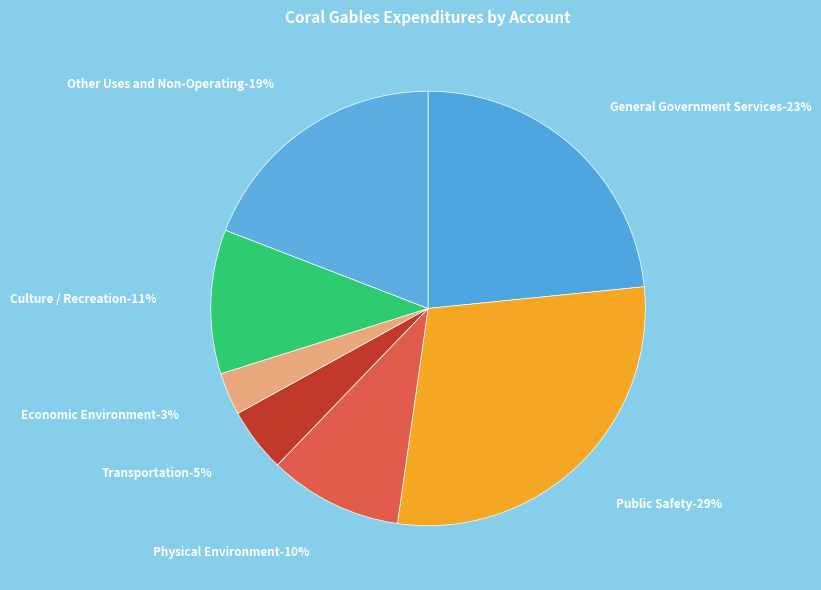

Is the sum of General Government Services and Other Uses and Non-Operating greater than half?

No